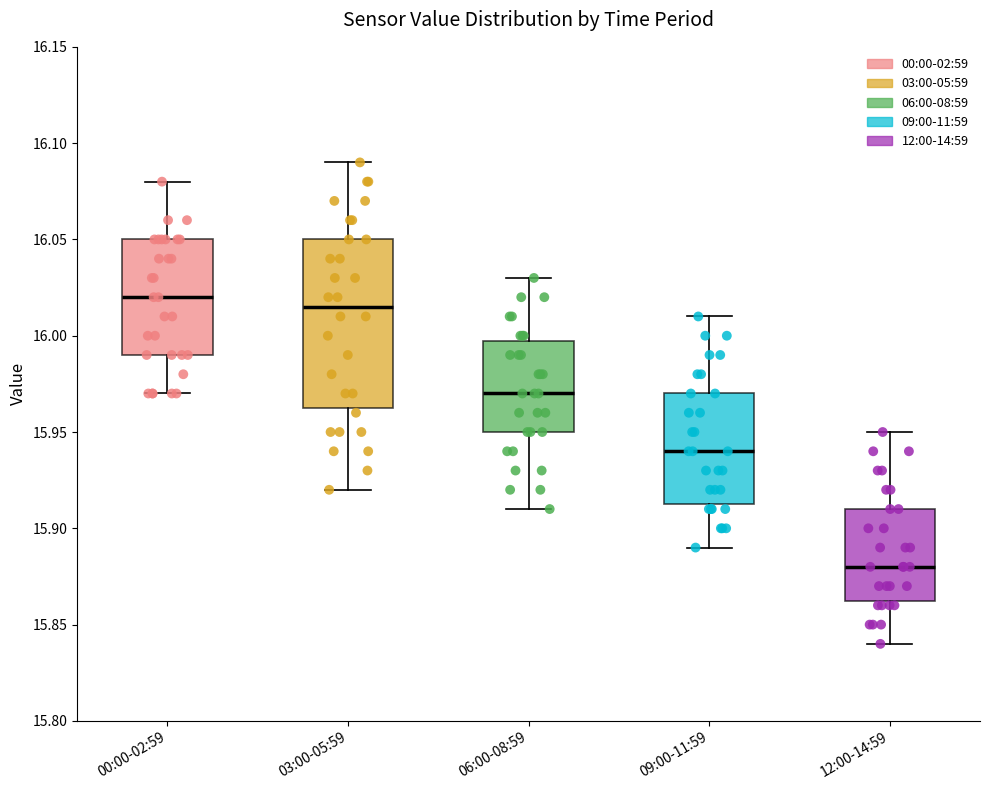

Which box has the lowest median line?

12:00-14:59